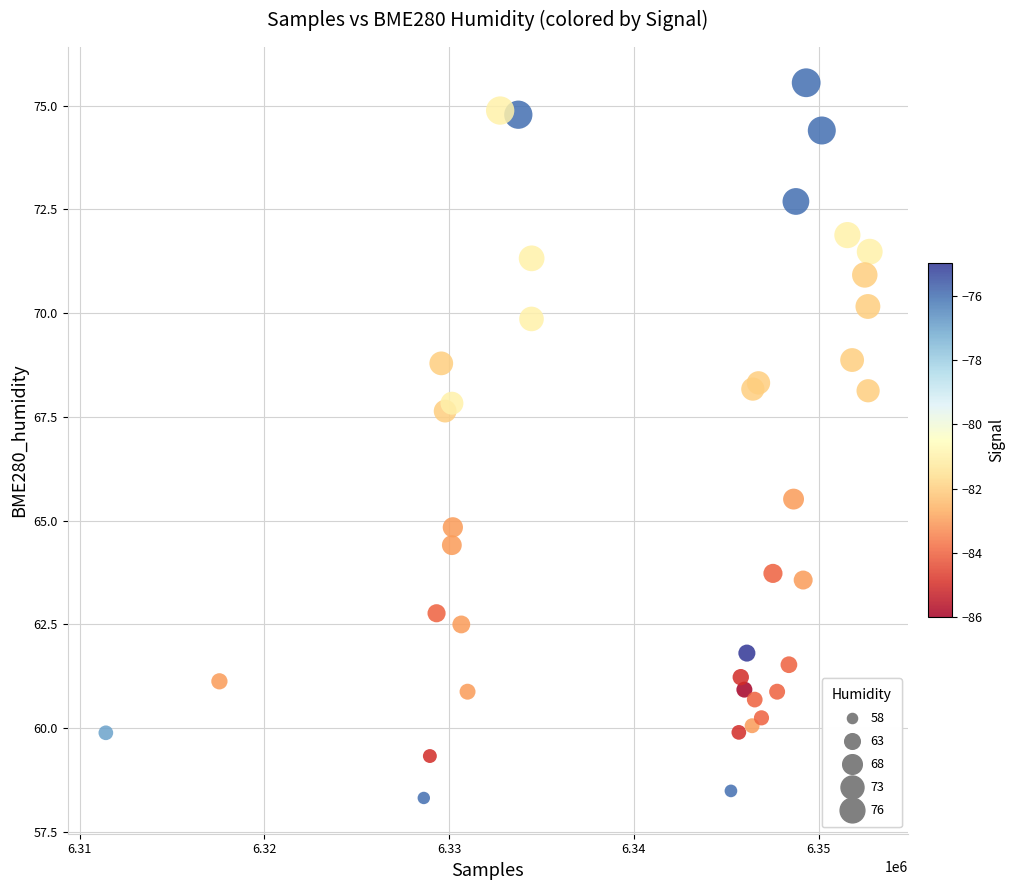

What Y value in the scatter plot is closest to 66?

65.5